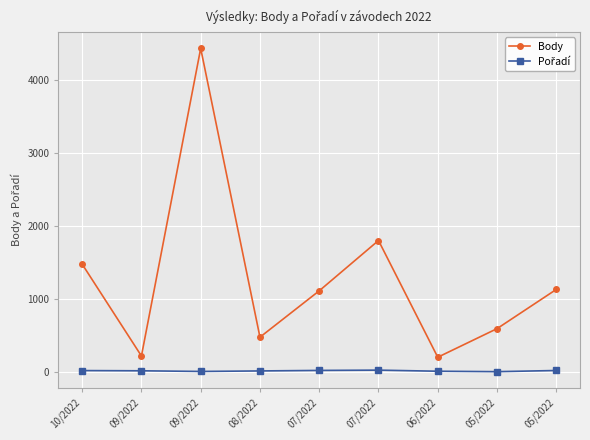

At which category does the chart reach its minimum across all series?

05/2022